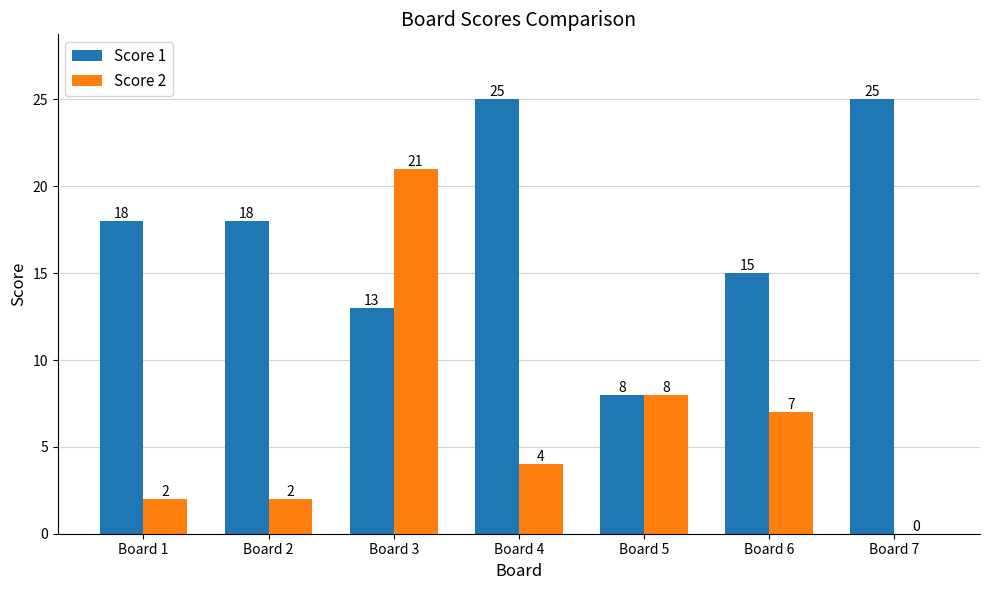

How many categories are shown in the chart?

7